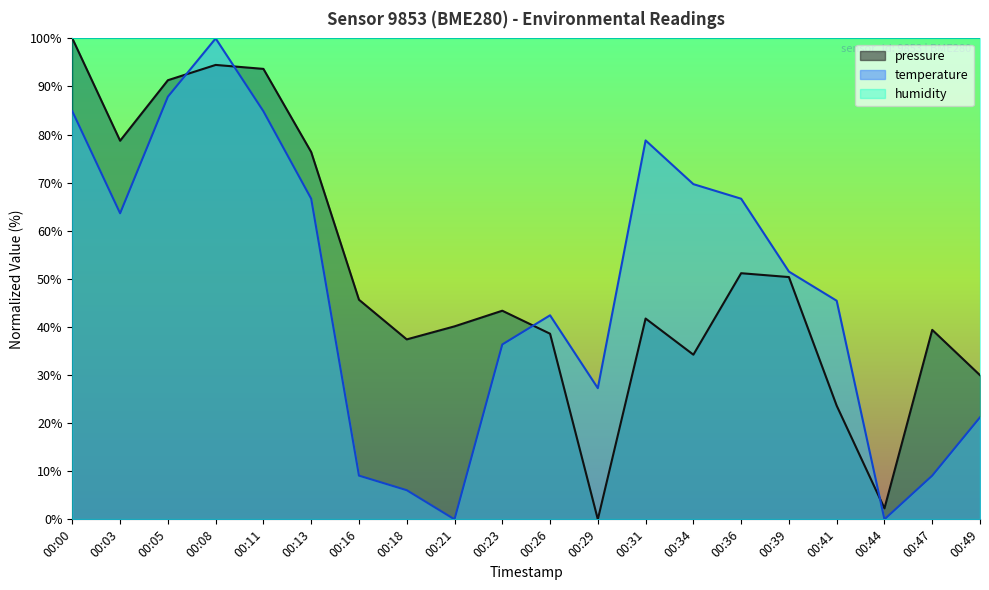

Is the value of pressure at 00:41 greater than the value of temperature at 00:05?

No